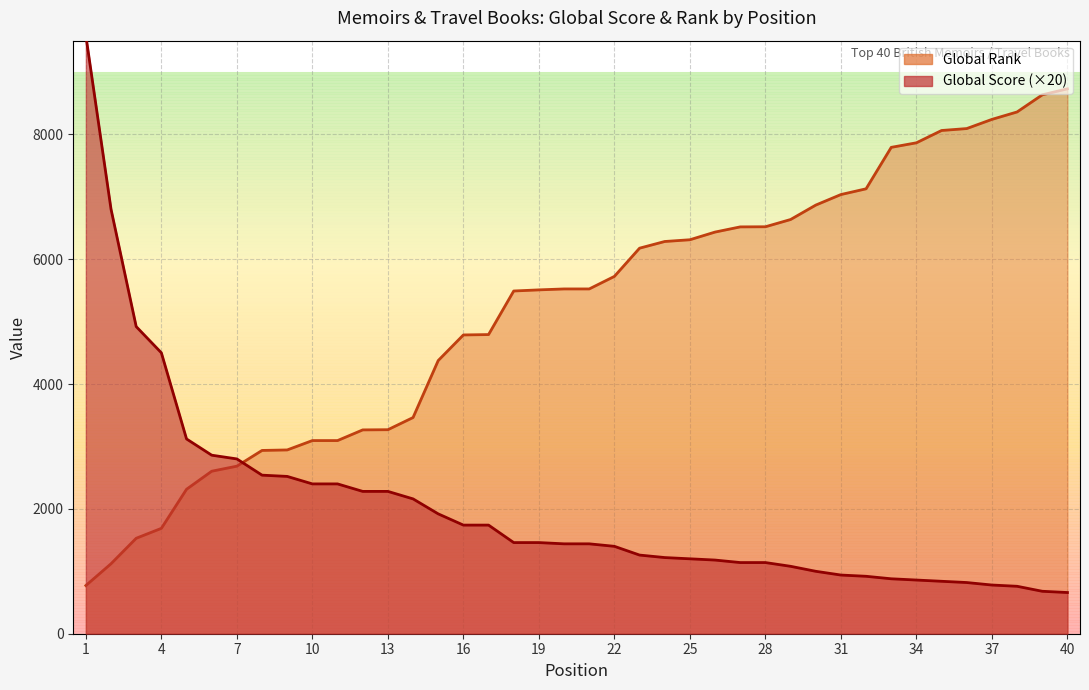

Which category has the lowest value in the Global Score series?

40